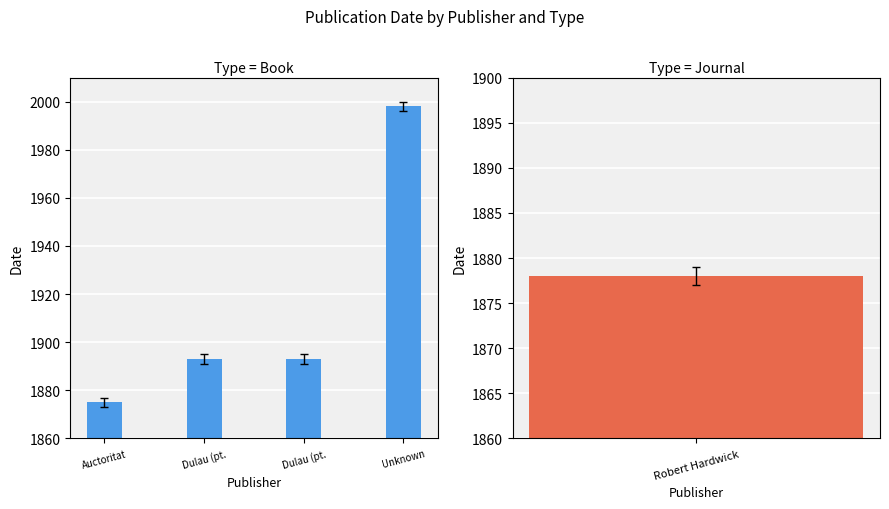

Count the values in the range 1893 to 1998.

3